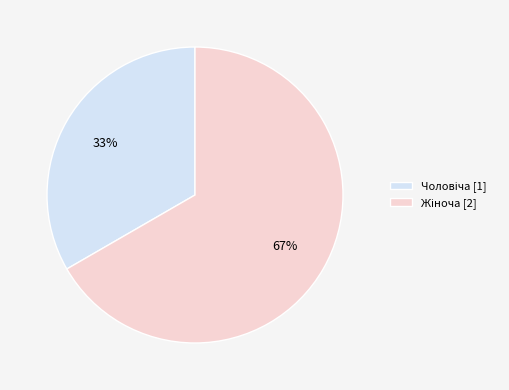

True or false: Чоловіча accounts for 24% of the total.

False